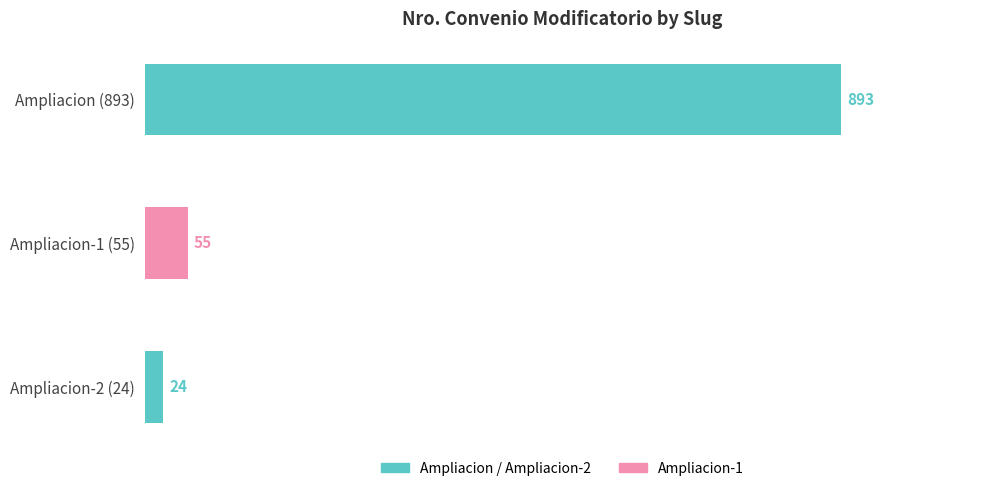

At which category does the chart reach its minimum across all series?

Ampliacion-2 (24)